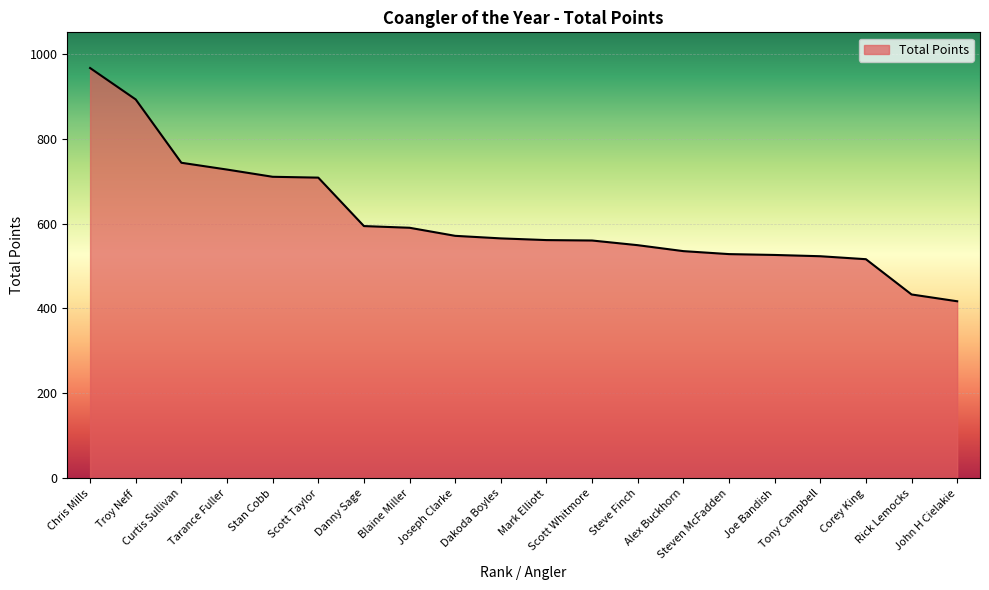

The chart shows a value of 184 at Joe Bandish. True or false?

False